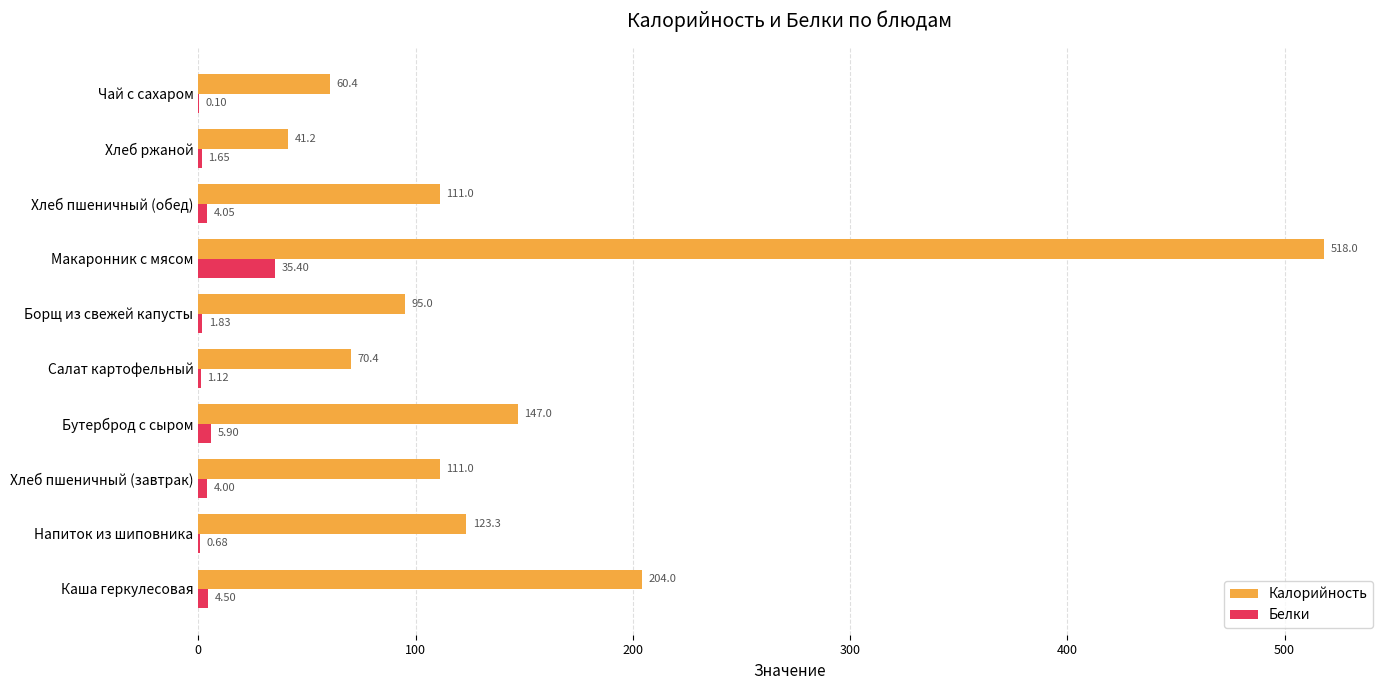

Which category has the highest value in the Белки series?

Макаронник с мясом